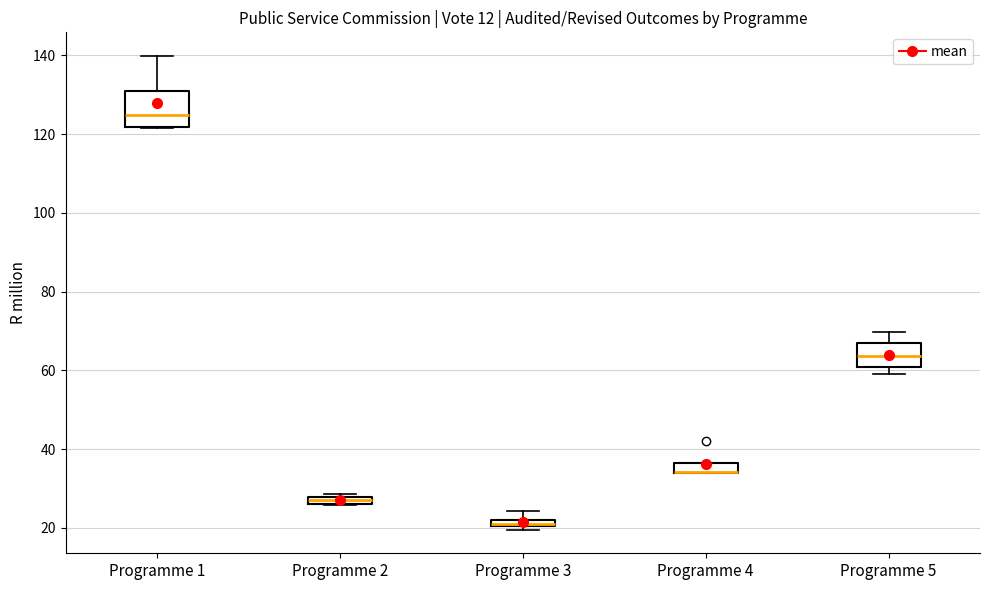

Comparing the boxes themselves (not the whiskers), which one is the tallest?

Programme 1